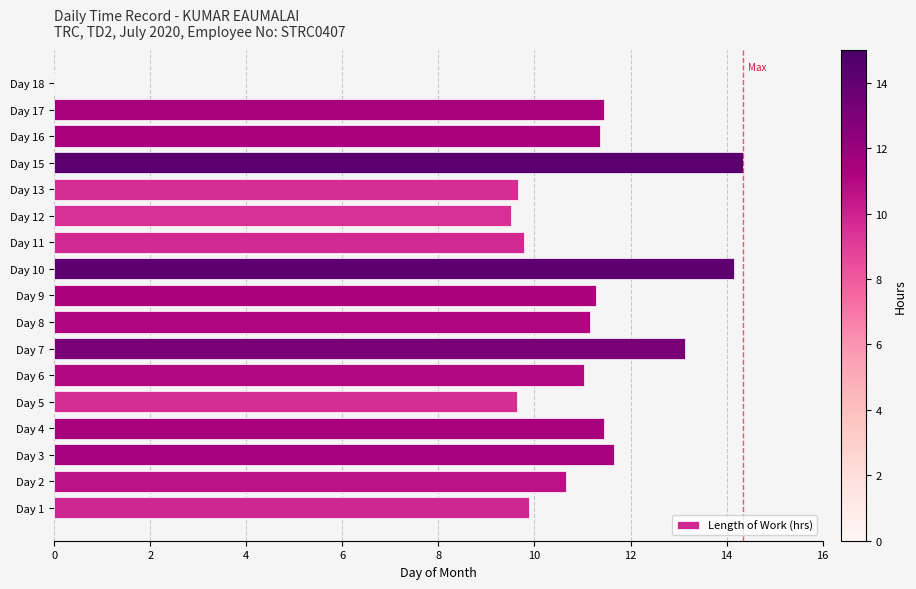

Is it true that the value at Day 7 is 6.4?

False